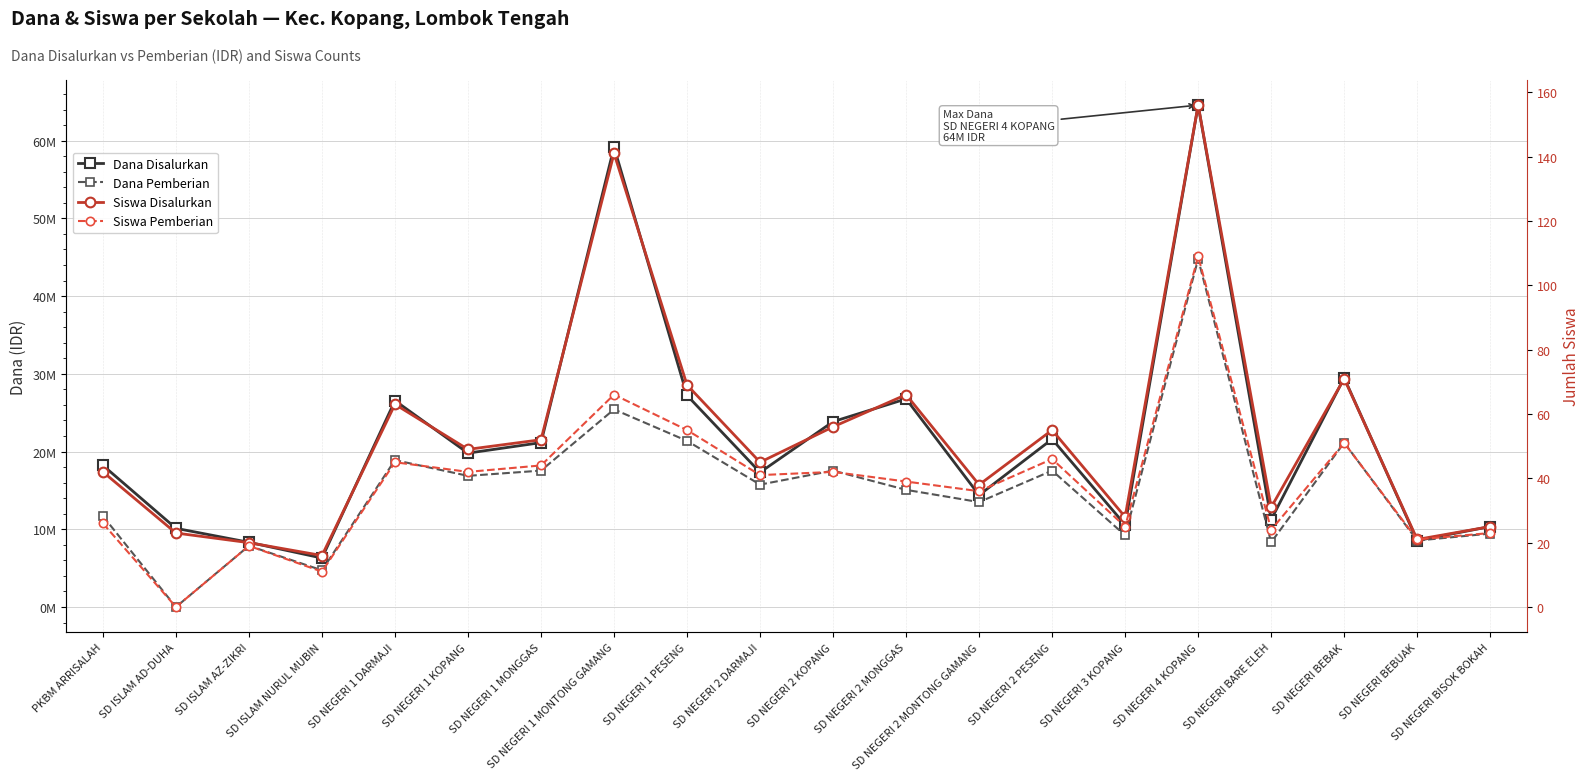

True or false: Siswa Pemberian and Dana Pemberian cross at least once.

False